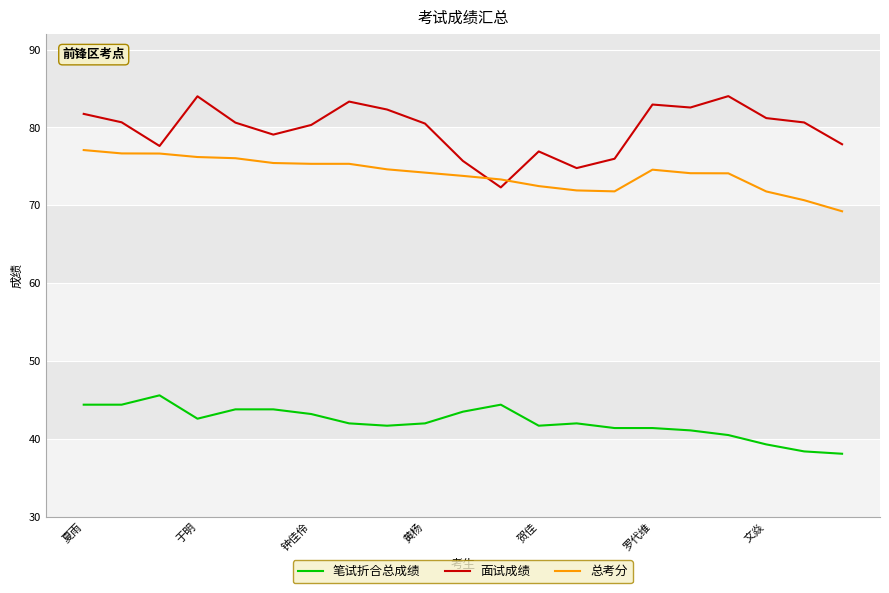

Which series has the largest total across all categories?

面试成绩